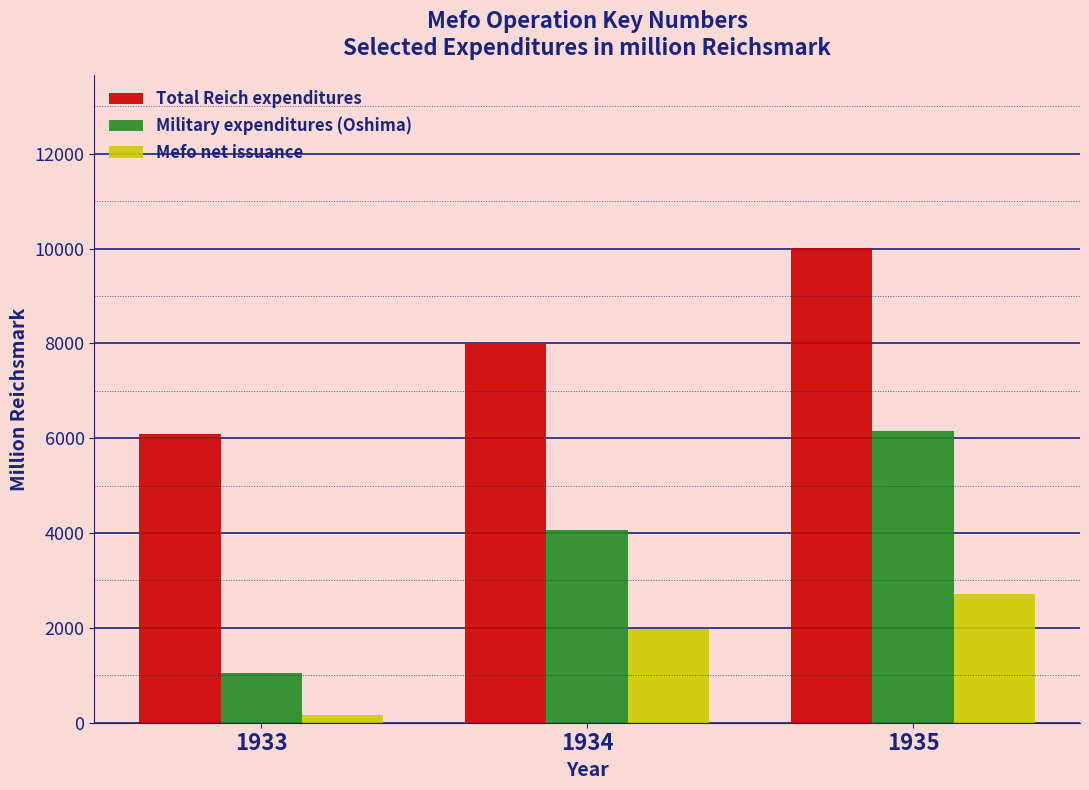

Reading left to right, list all the values displayed in this chart.

Total Reich expenditures: 1933=6089	1934=7992	1935=10005
Military expenditures (Oshima): 1933=1055	1934=4055	1935=6147
Mefo net issuance: 1933=166	1934=1979	1935=2716